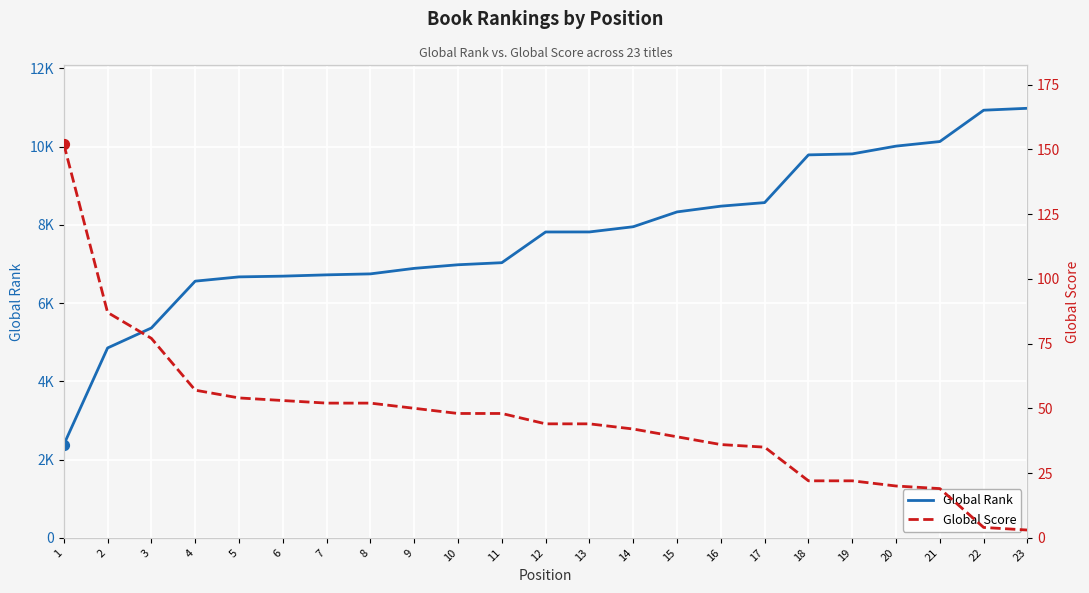

Which series contains the lowest Y value?

Global Score